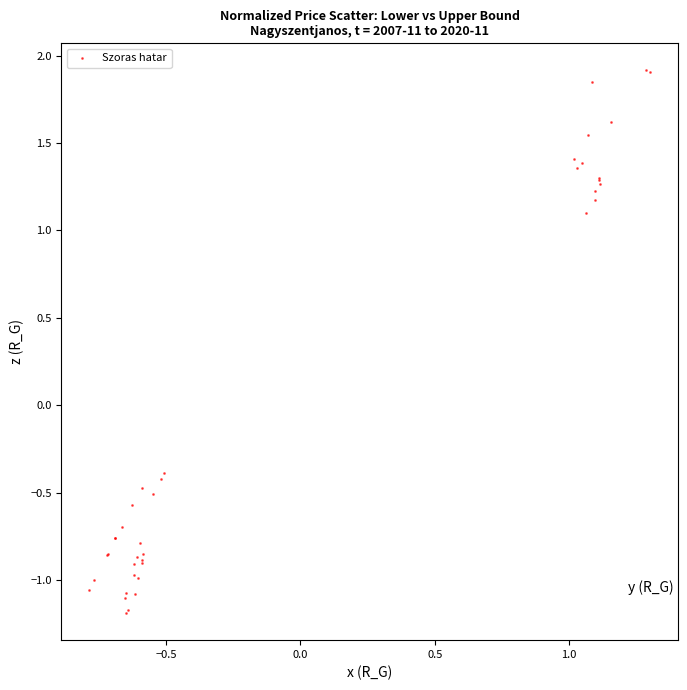

What Y value in the scatter plot is closest to 0?

-0.4